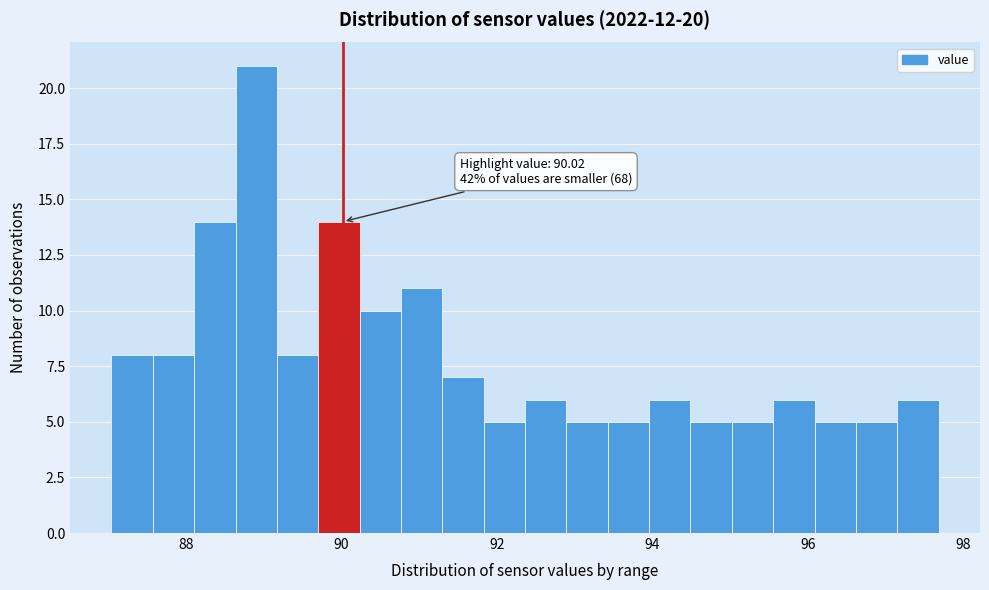

Read against the x-axis, roughly where is the centre of the tallest bar?

89.0